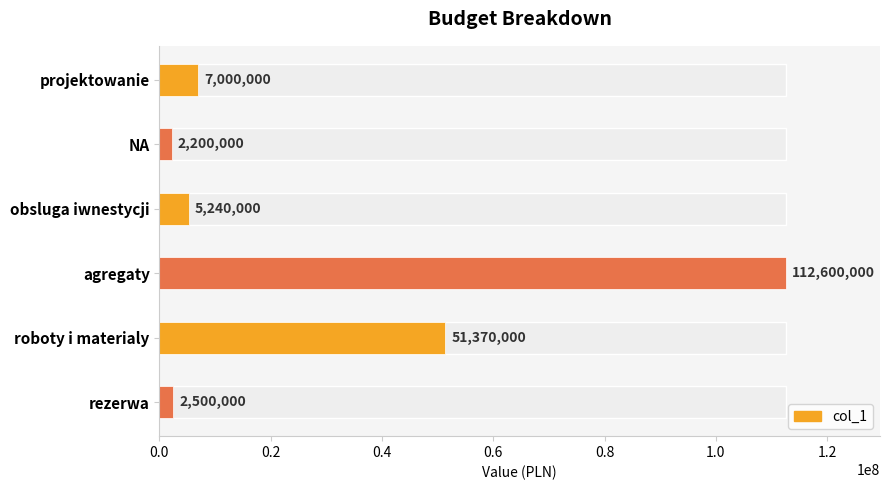

List the labels in order of value, largest first.

agregaty, roboty i materialy, projektowanie, obsluga iwnestycji, rezerwa, NA